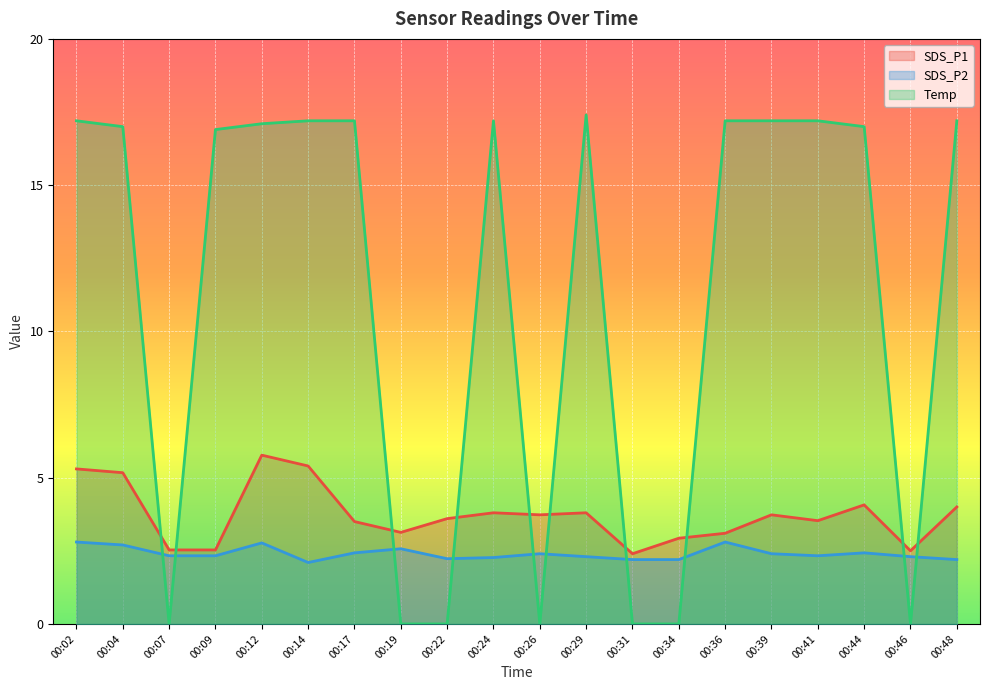

What are all the series names shown in the legend?

SDS_P1, SDS_P2, Temp